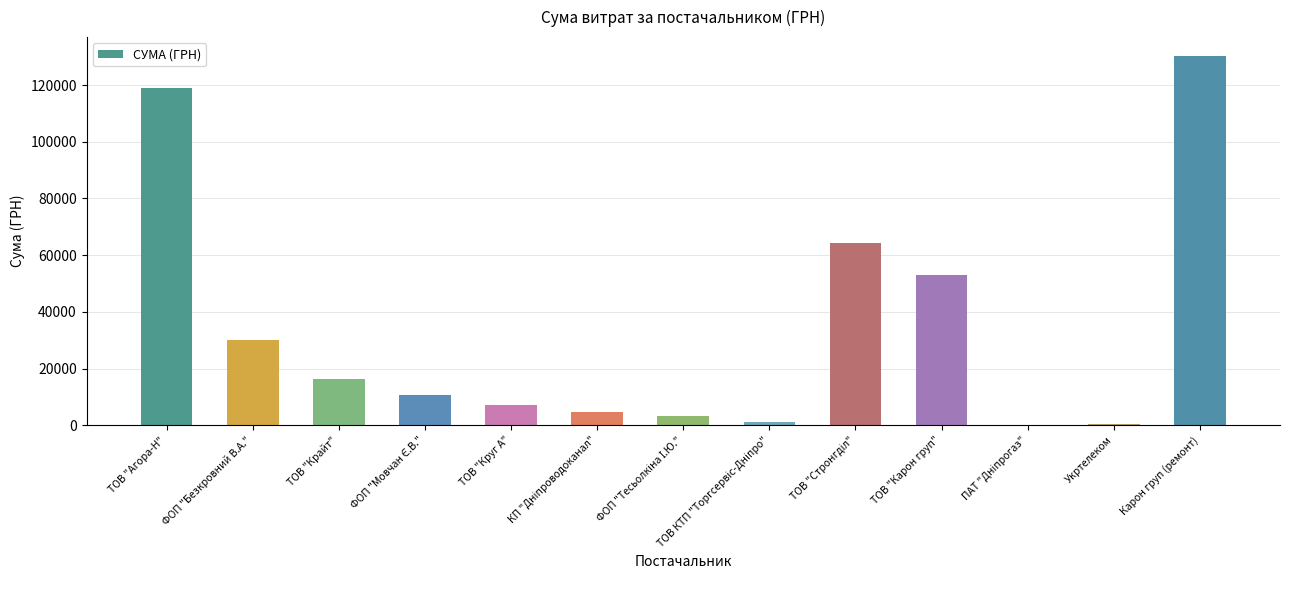

The value at ТОВ "Крайт" is 28626.1. True or false?

False